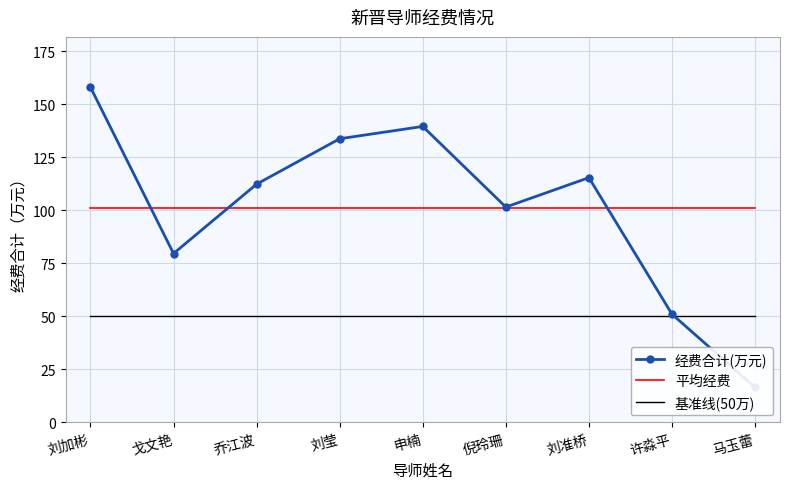

What is the label of the 4th point from the left?

刘莹